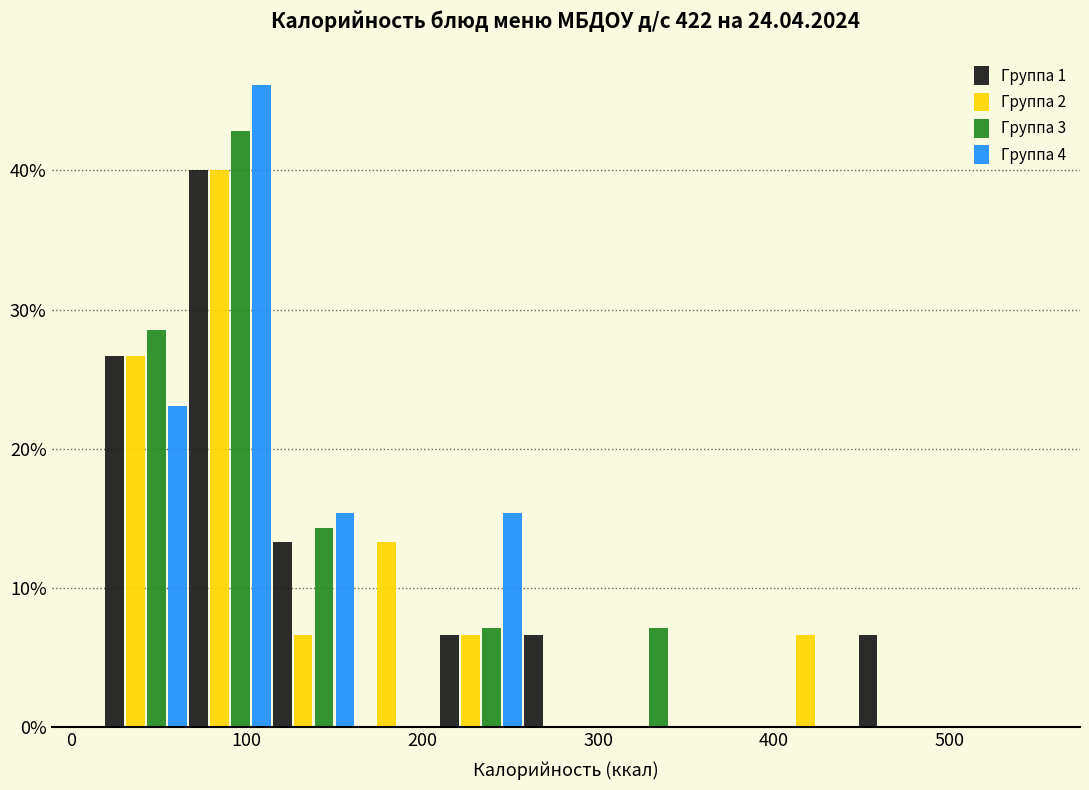

In the Группа 2 series, which range on the x-axis has the tallest bar?

70 to 110